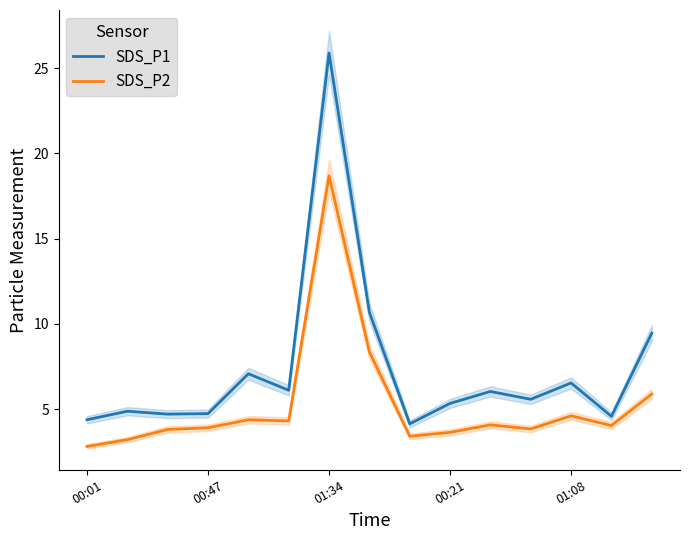

Which series has the largest total across all categories?

SDS_P1